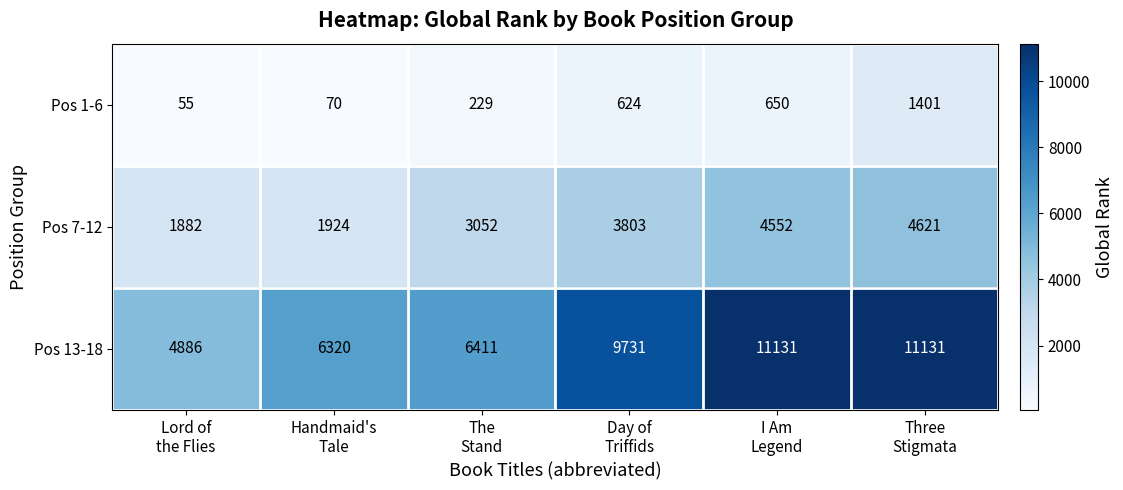

What is the average value of the Pos 7-12 series?

3306